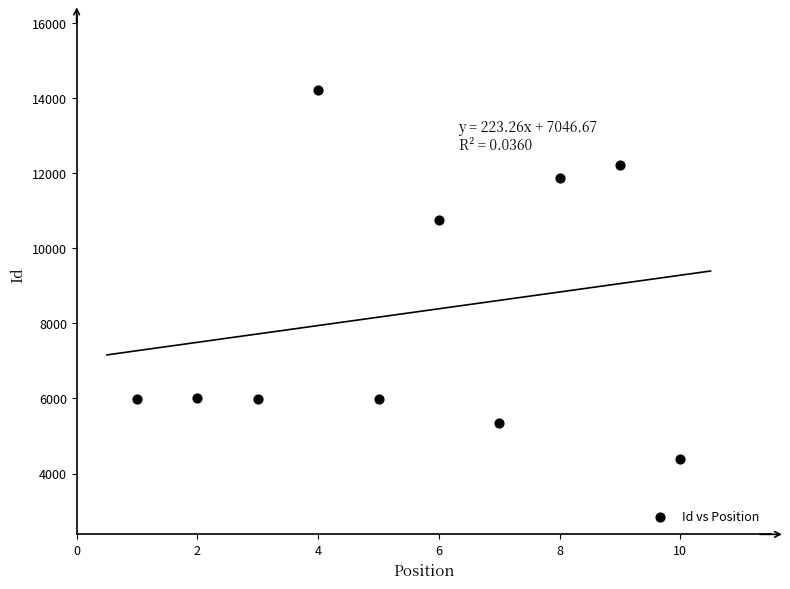

What Y value in the scatter plot is closest to 9295?

10742